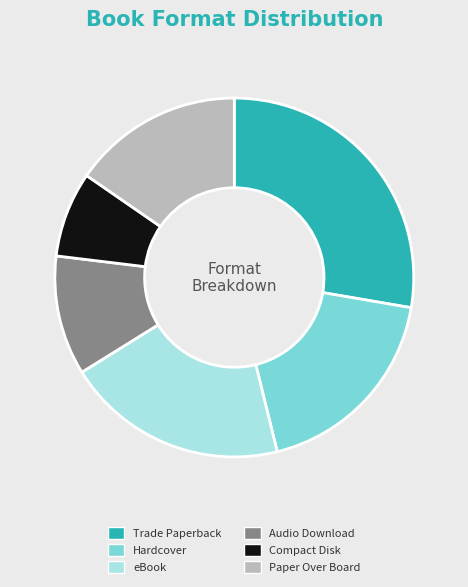

Which category has the smallest portion of the pie?

Compact Disk